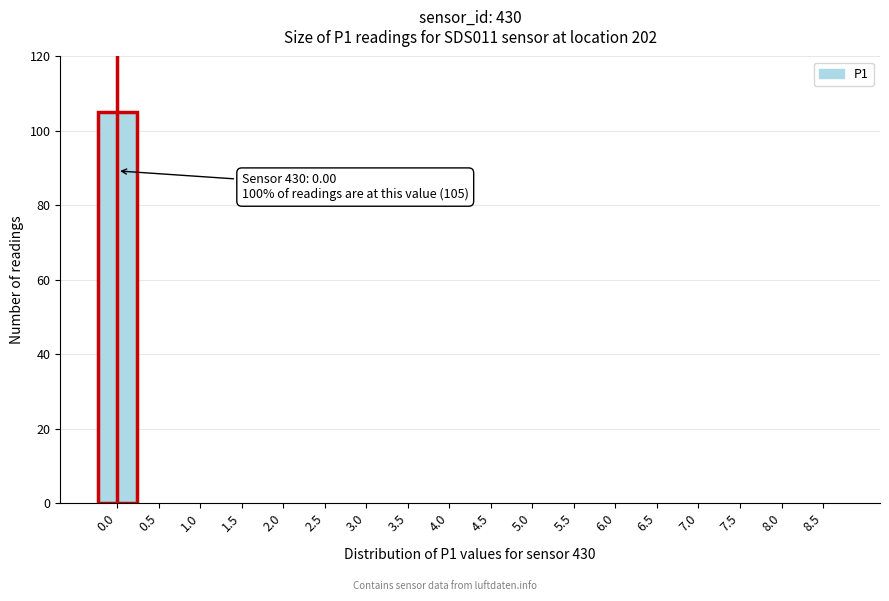

Reading left to right, what are all the values shown in this chart?

0.0=105	0.5=0	1.0=0	1.5=0	2.0=0	2.5=0	3.0=0	3.5=0	4.0=0	4.5=0	5.0=0	5.5=0	6.0=0	6.5=0	7.0=0	7.5=0	8.0=0	8.5=0